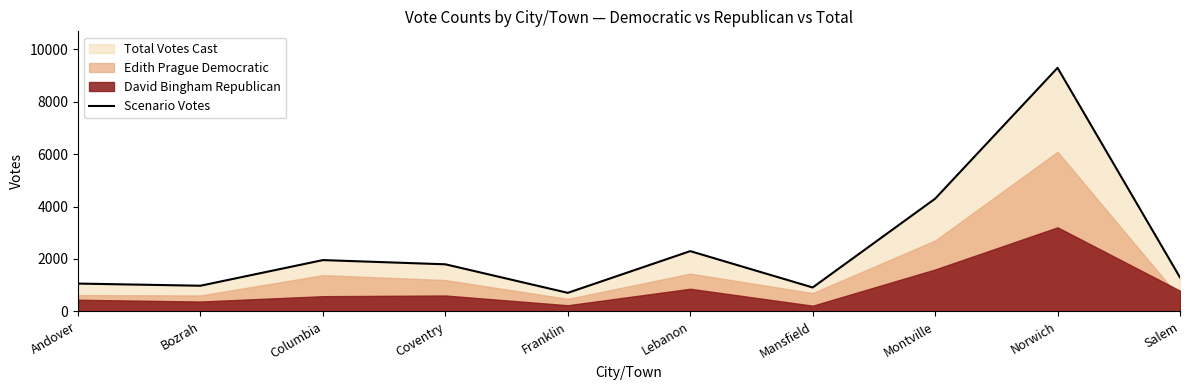

What is the difference between the values at Columbia and Norwich?

7341